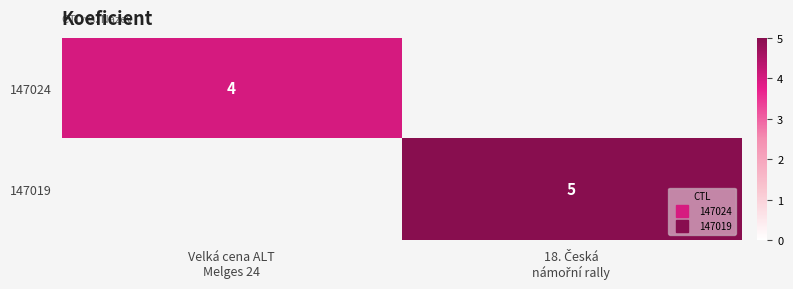

At how many categories does at least one series exceed 3?

2